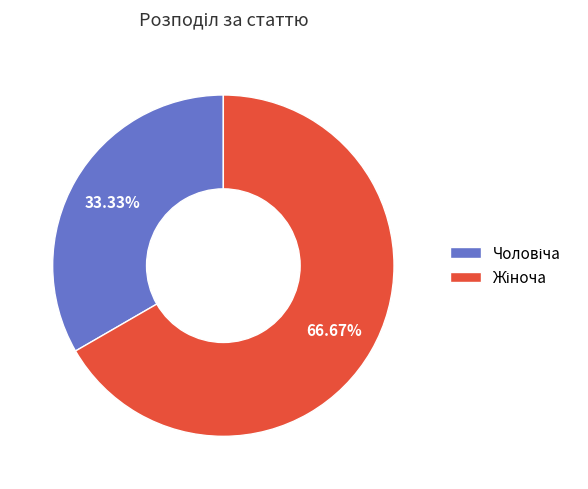

Is there a majority slice in this chart?

Yes